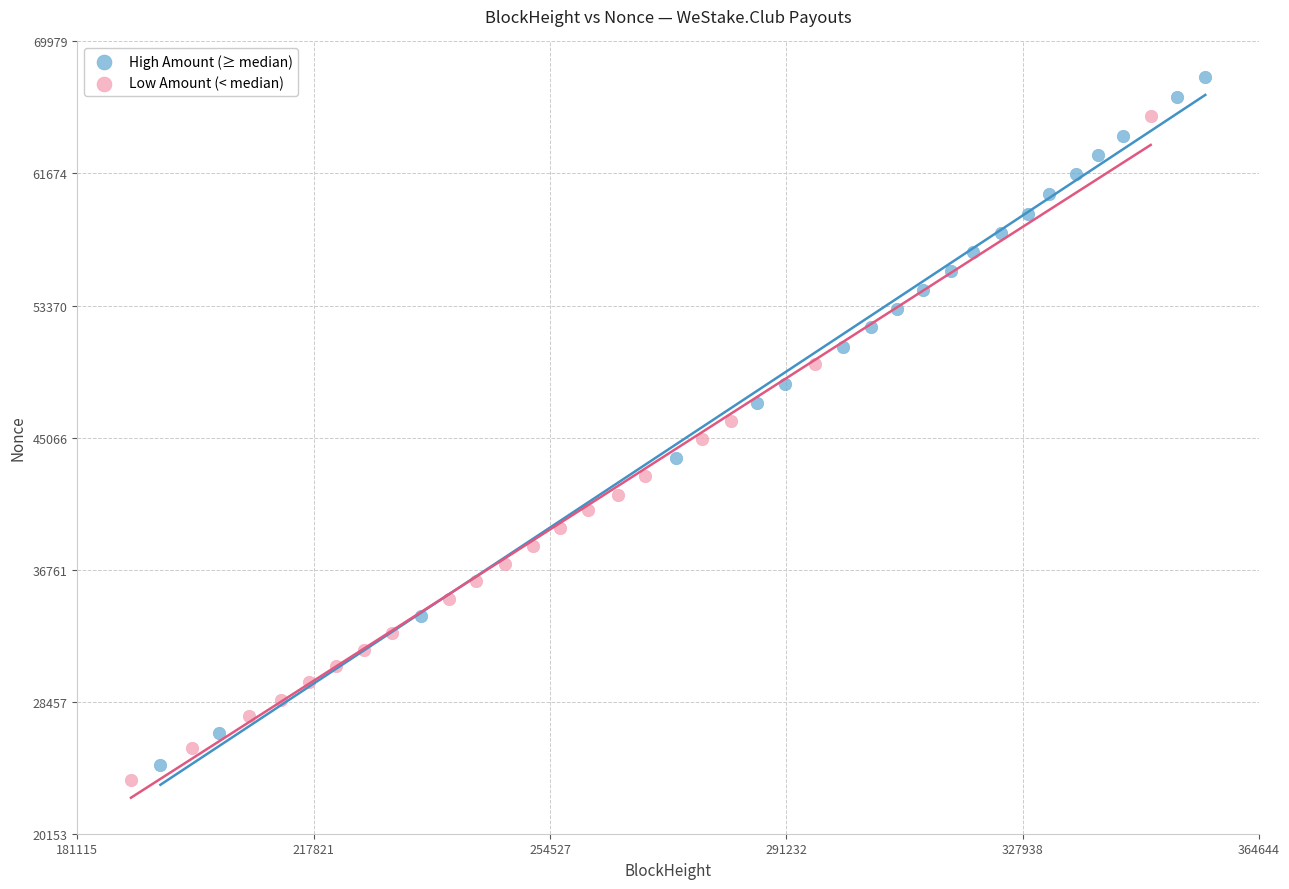

Which series reaches the minimum Y coordinate?

Low Amount (< median)